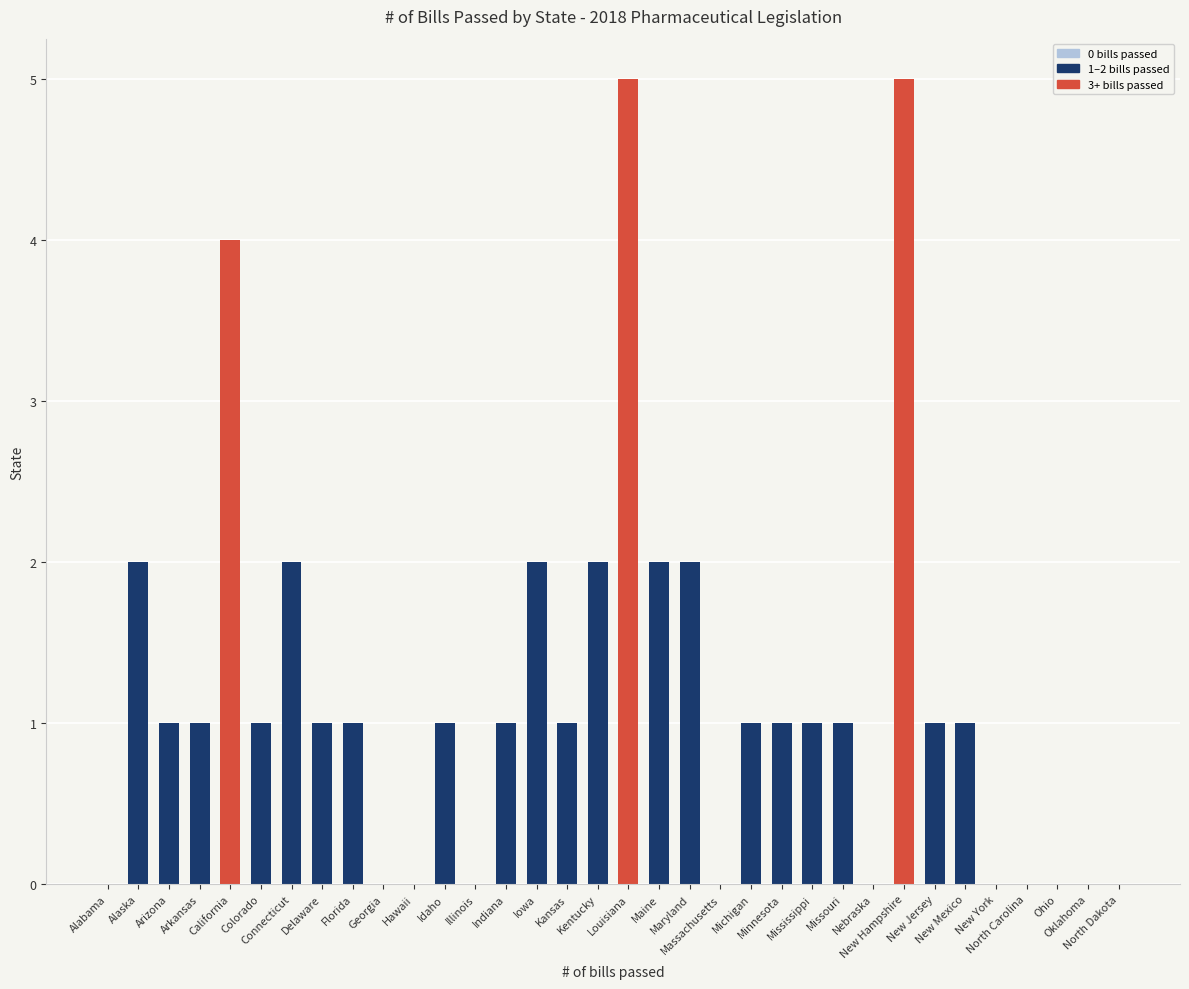

True or false: the data shows 2 at Alabama.

False